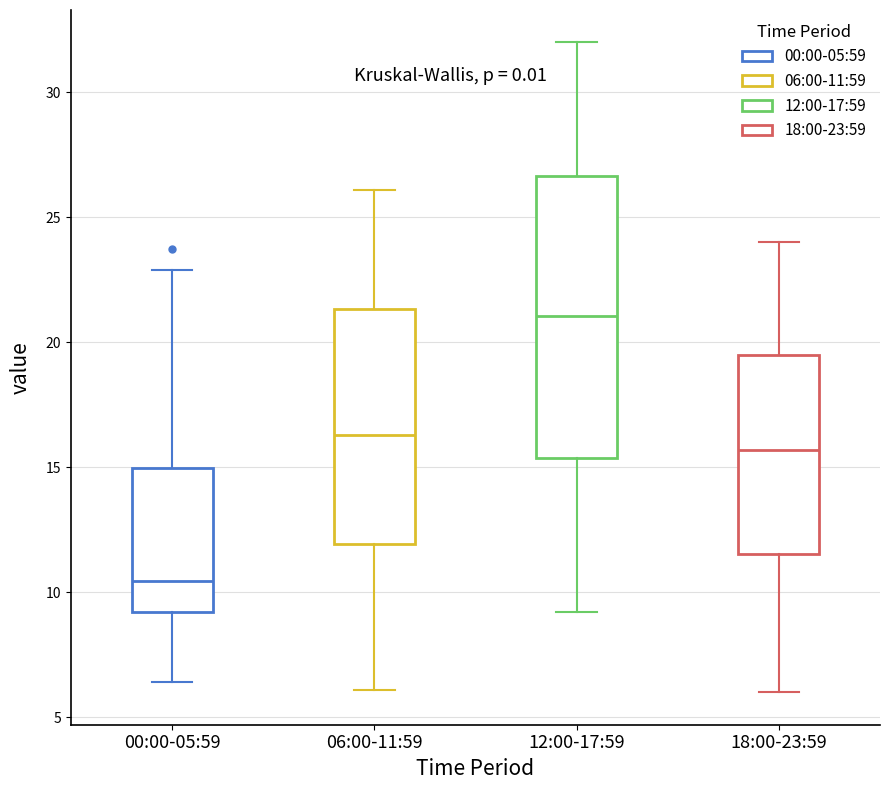

Reading left to right, read every box against the y-axis: the position of its median line, the range the box covers, and the ends of its whiskers. The values are not printed on the chart, so give them approximately, as read against the axis.

00:00-05:59: median 10.5, box 9.0 to 15.0, whiskers 6.5 to 23.0
06:00-11:59: median 16.5, box 12.0 to 21.5, whiskers 6.0 to 26.0
12:00-17:59: median 21.0, box 15.5 to 26.5, whiskers 9.0 to 32.0
18:00-23:59: median 15.5, box 11.5 to 19.5, whiskers 6.0 to 24.0